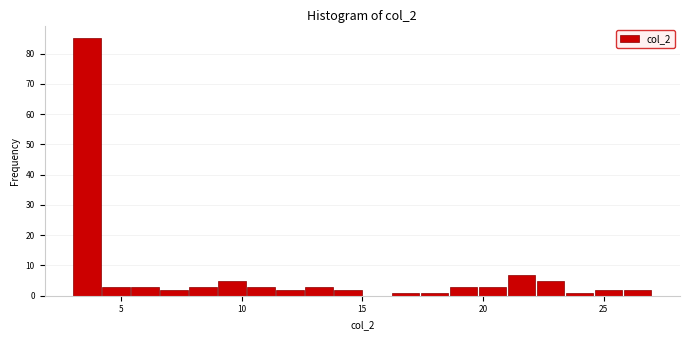

Around what value on the x-axis is the tallest bar? Give the approximate position of its centre, as read against the axis.

3.5